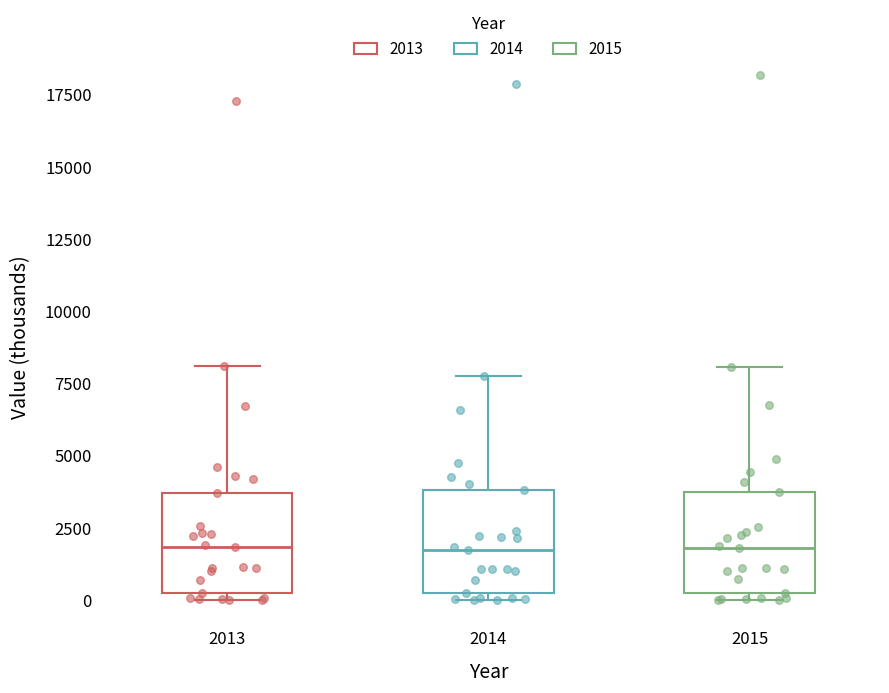

Reading left to right, transcribe this box plot: for each box, give where its median line is, the range the box spans, and where its two whiskers end, as read against the y-axis. The values are not printed on the chart, so give them approximately, as read against the axis.

2013: median 2000, box 0 to 3500, whiskers 0 (just below the box's lower edge) to 8000
2014: median 2000, box 500 to 4000, whiskers 0 to 8000
2015: median 2000, box 500 to 4000, whiskers 0 to 8000